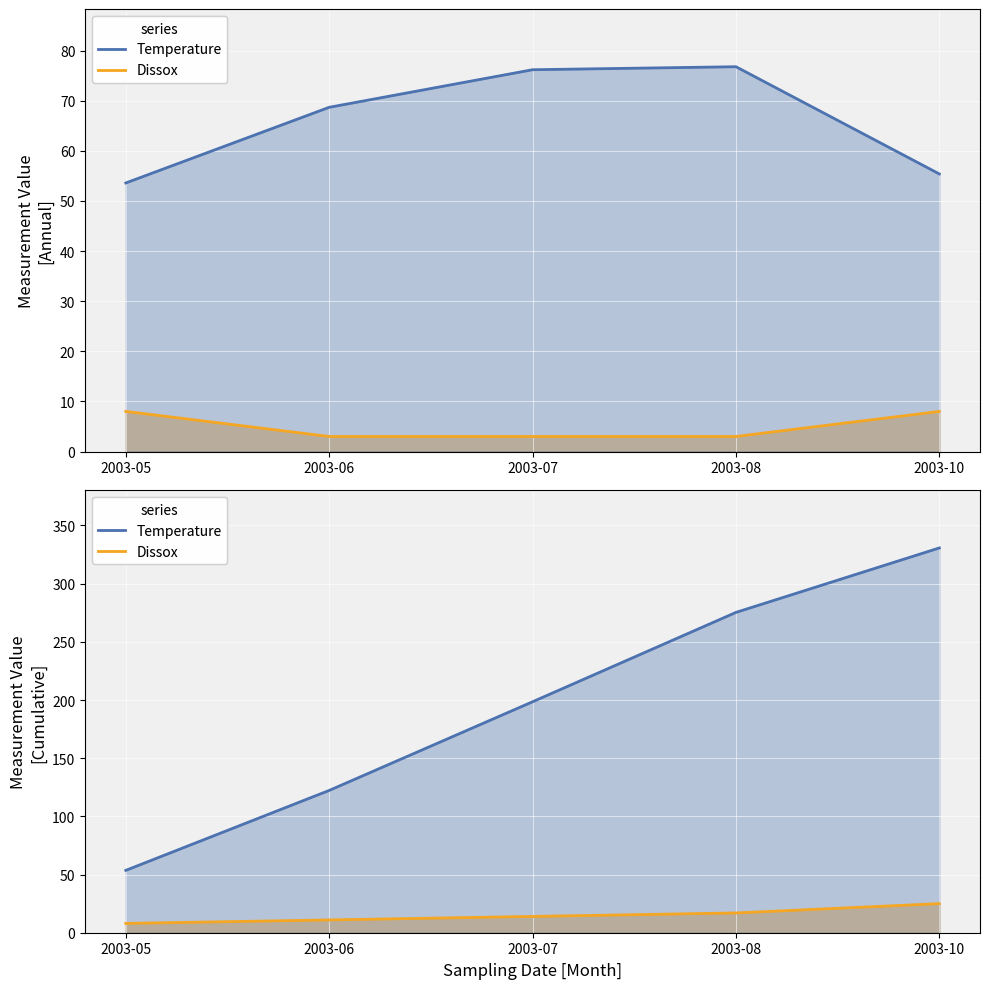

What is the difference between the Temperature values at 2003-08 and 2003-10?

21.4